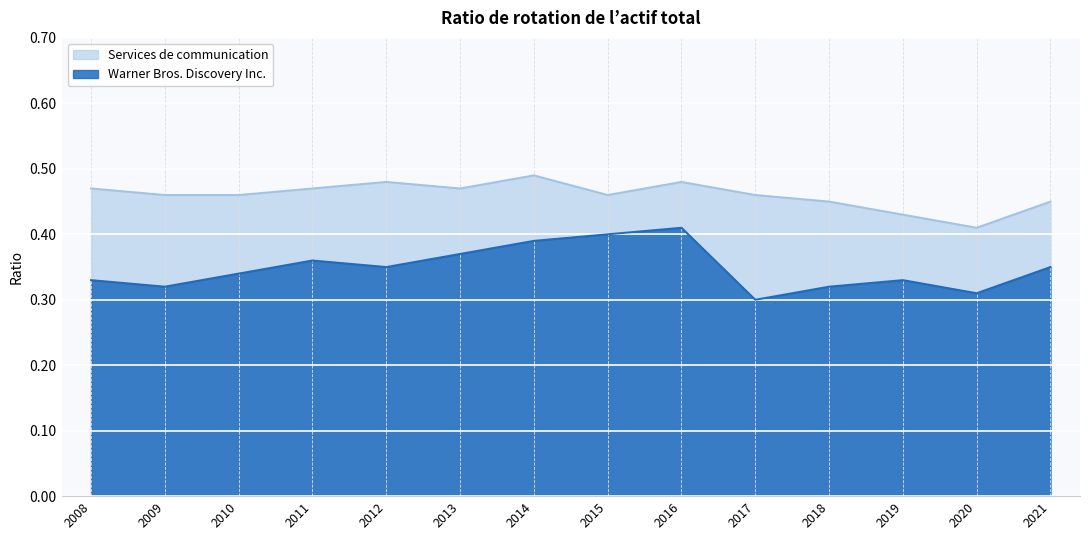

True or false: Warner Bros. Discovery Inc. and Services de communication cross at least once.

False